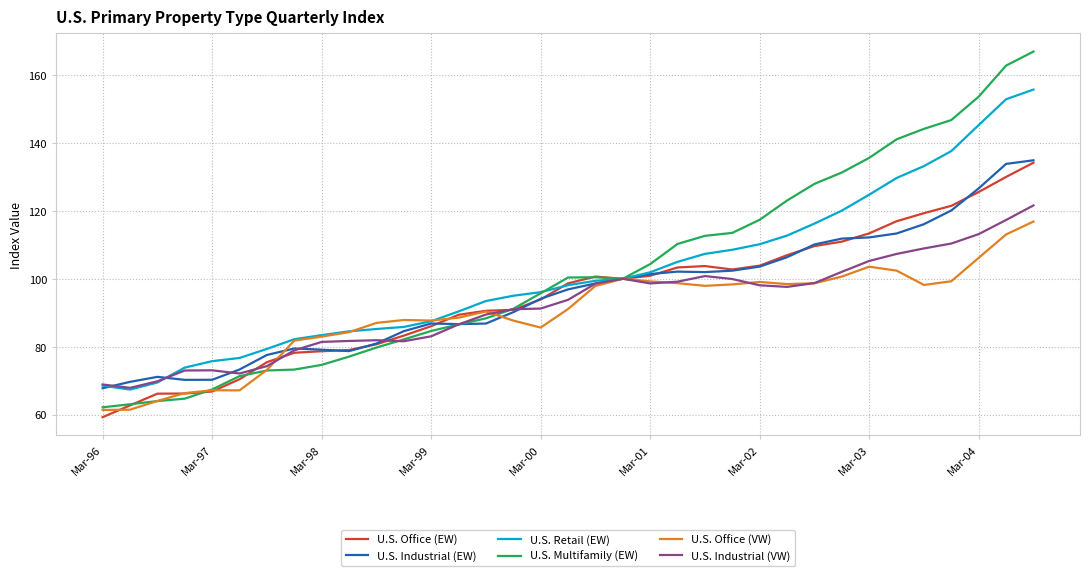

Which series has the widest spread of values?

U.S. Multifamily (EW)